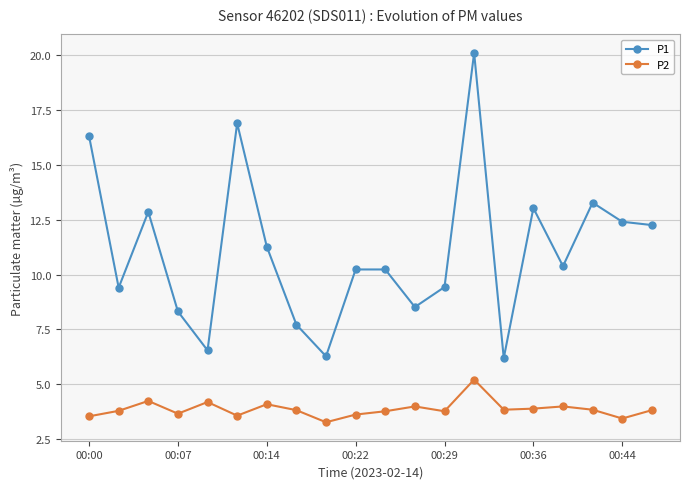

What is the value of the P1 point at the 17th from the left?

10.4